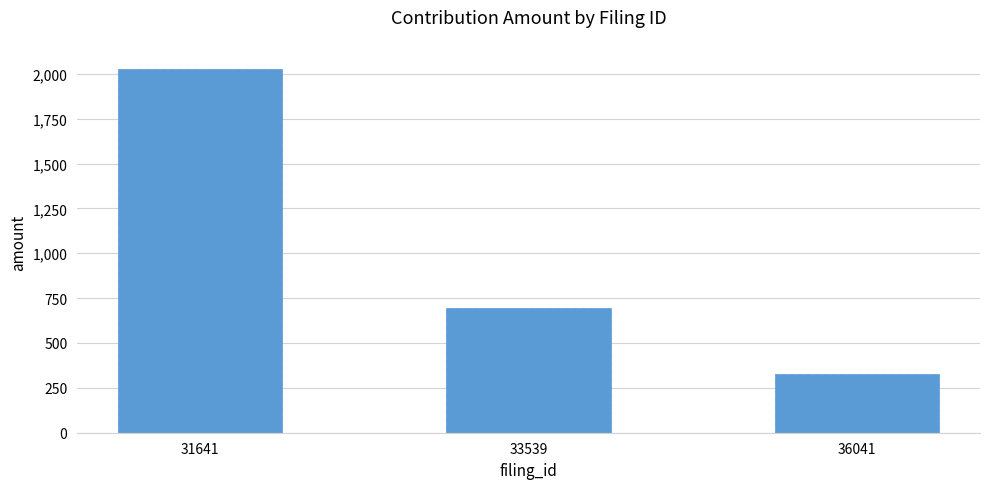

What is the change in value from 33539 to 36041?

-372.3